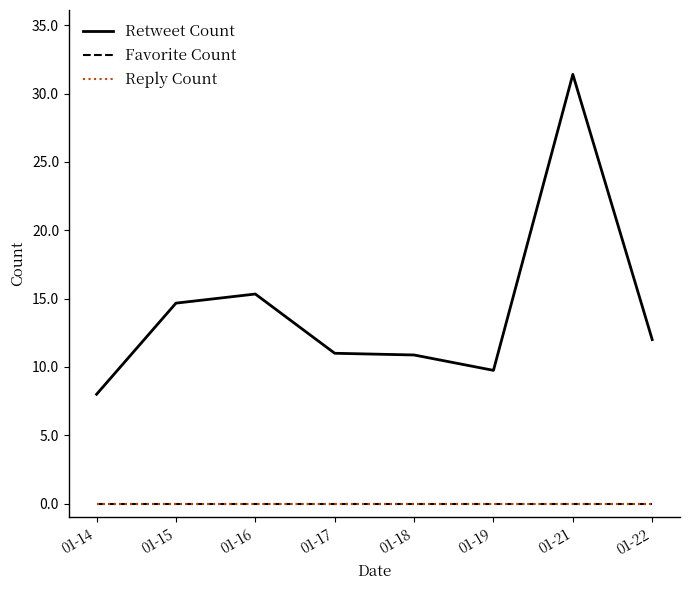

At how many categories does at least one series exceed 11?

4